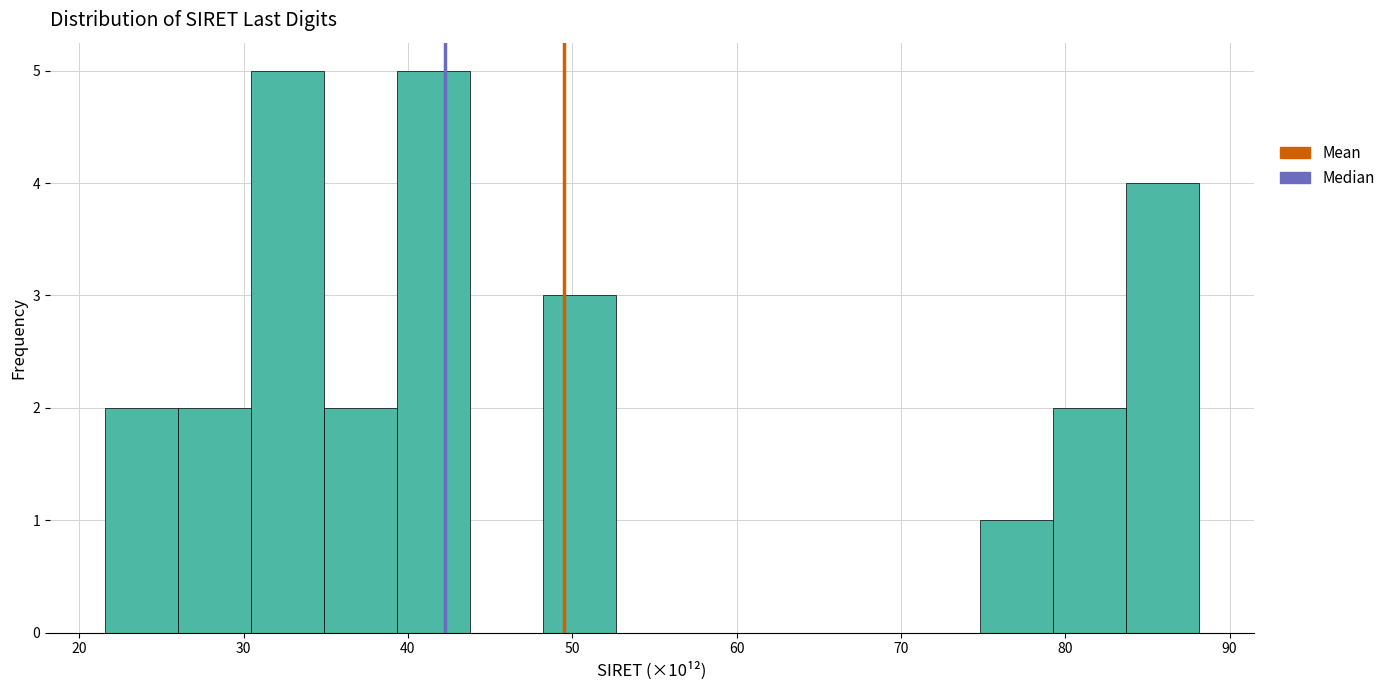

Reading left to right, transcribe this chart: for each bar, give the range it covers on the x-axis and its height. Neither the bar edges nor the heights are printed on the chart, so give them approximately, as read against the axes.

22 to 26: 2
26 to 30: 2
30 to 35: 5
35 to 39: 2
39 to 44: 5
44 to 48: 0
48 to 53: 3
53 to 57: 0
57 to 62: 0
62 to 66: 0
66 to 70: 0
70 to 75: 0
75 to 79: 1
79 to 84: 2
84 to 88: 4